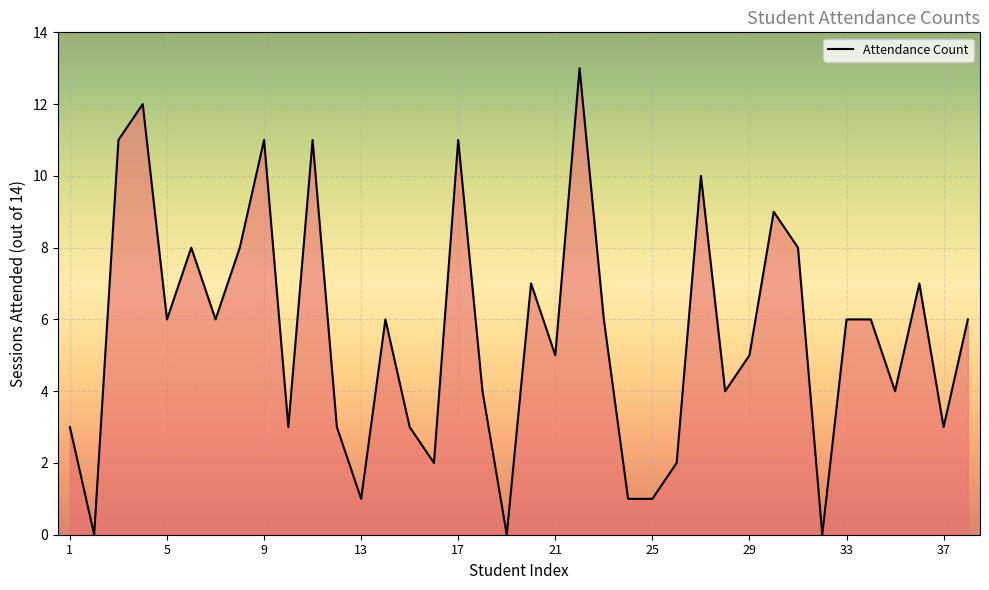

What is the greatest value displayed?

13